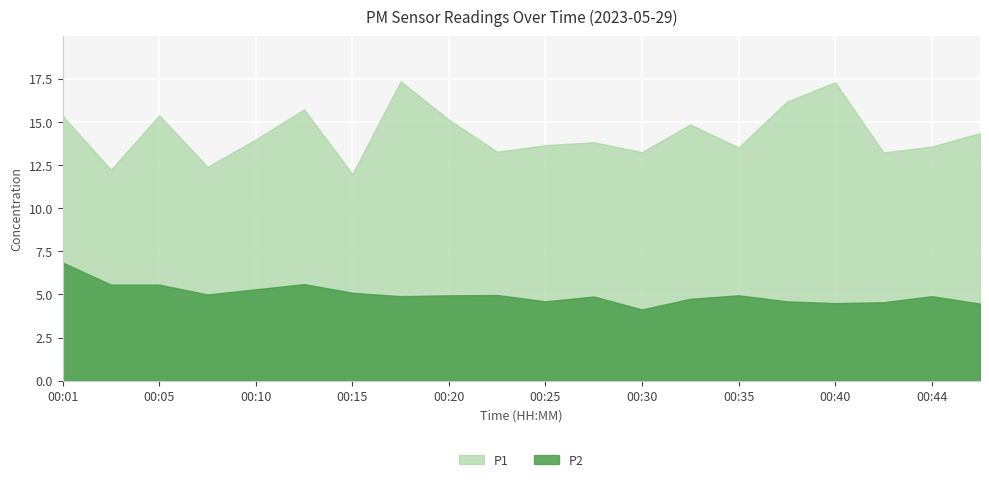

True or false: P2 and P1 cross at least once.

False